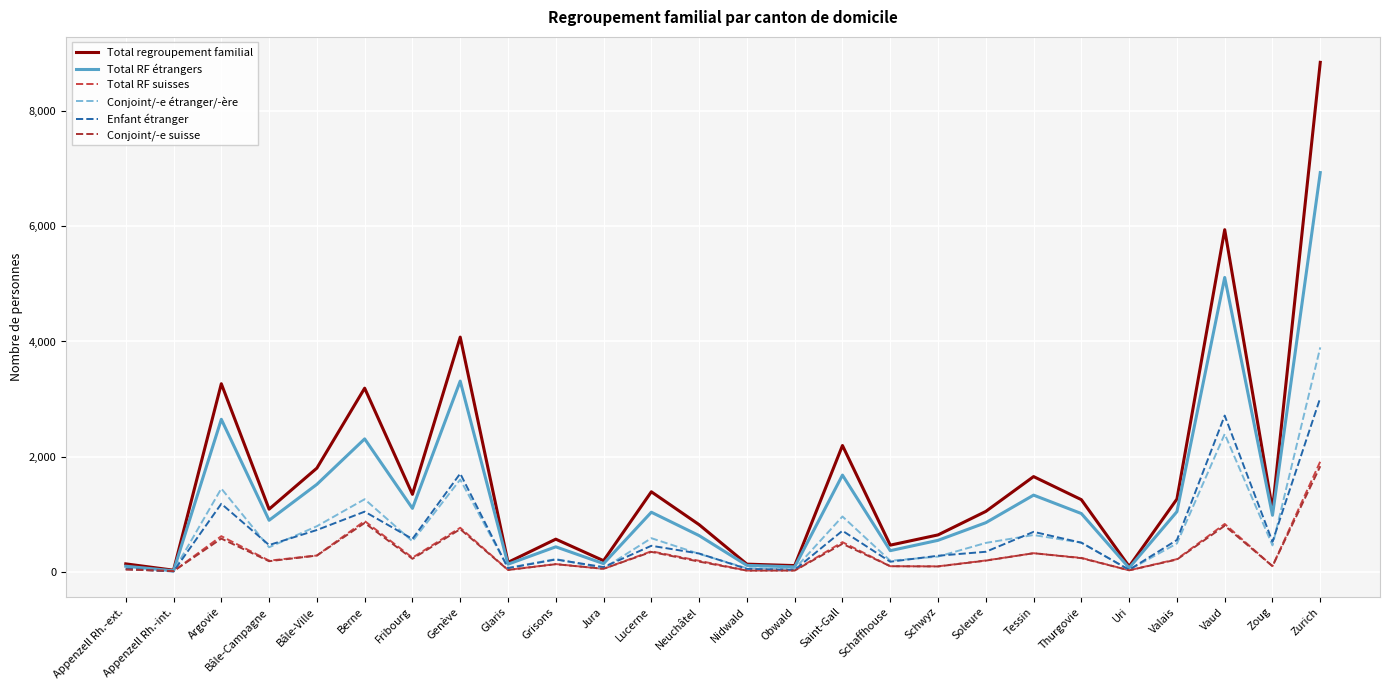

The Enfant étranger series shows 570 at Fribourg. True or false?

True